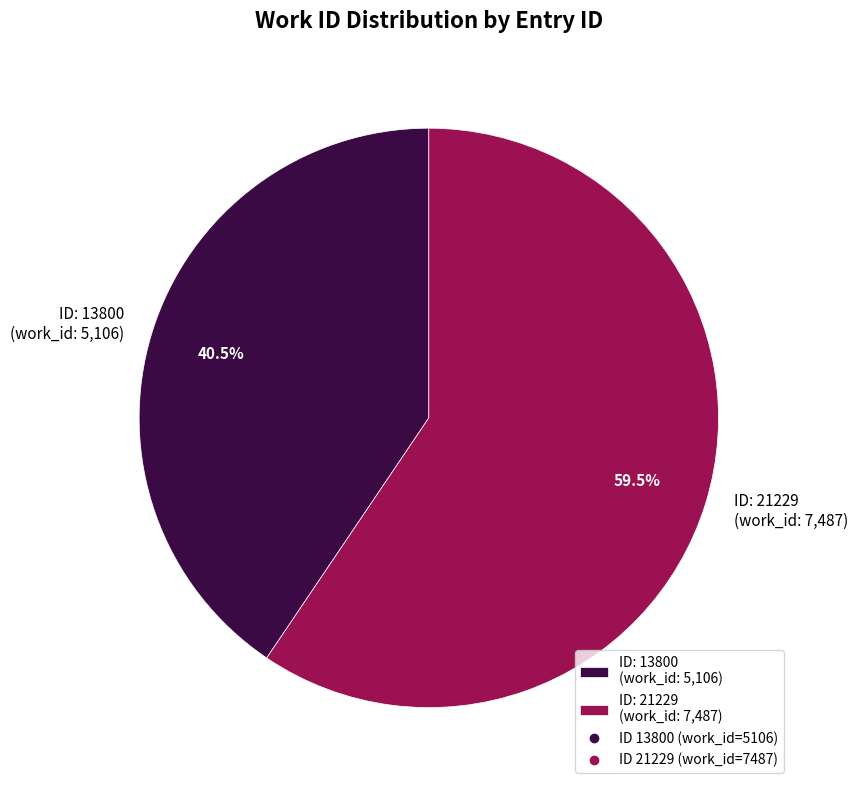

Which category has the biggest portion of the pie?

ID: 21229 (work_id: 7,487)